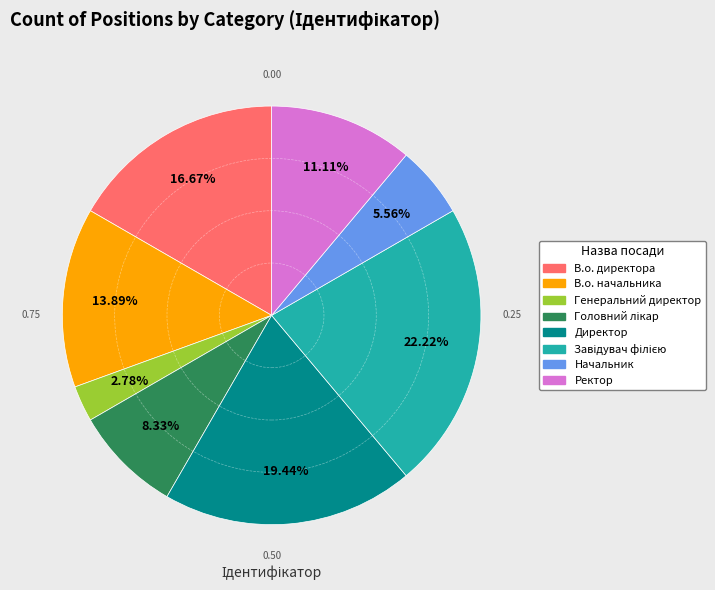

What is the ratio of the value at В.о. директора to the value at Начальник?

3.0